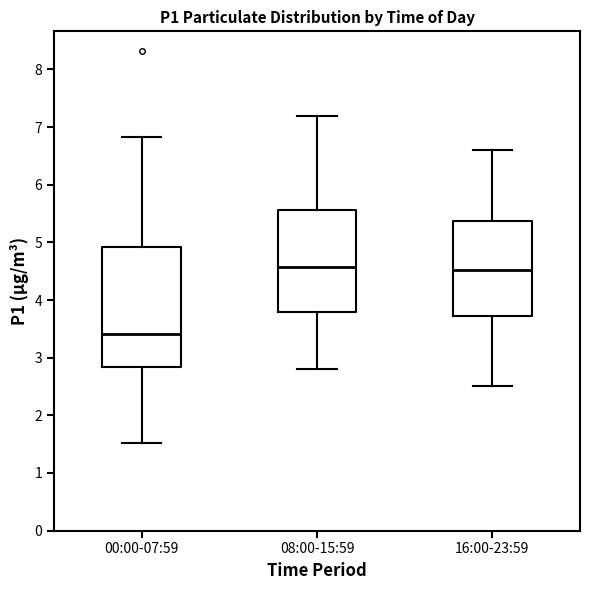

Where is the upper edge of the box for 16:00-23:59 on the y-axis? The values are not printed on the chart, so give them approximately, as read against the axis.

5.4